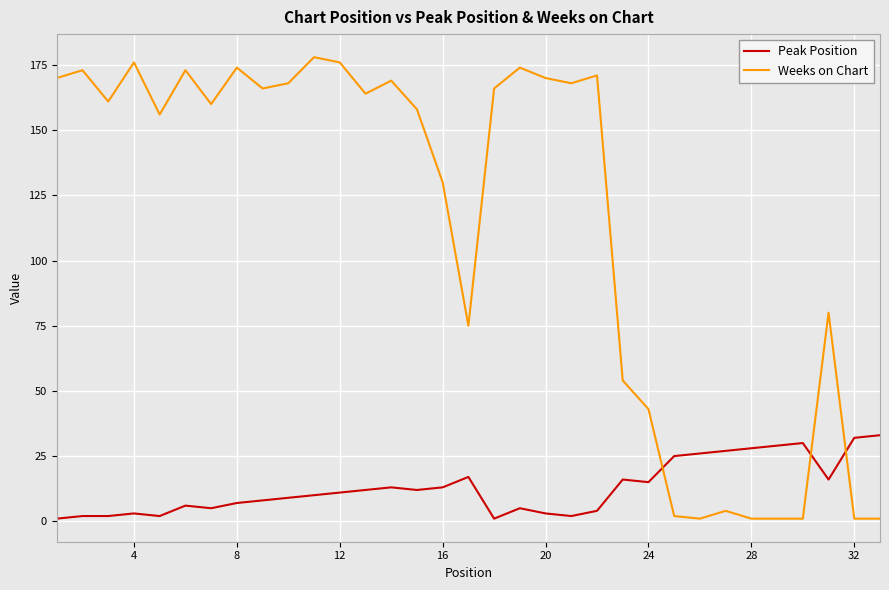

Which series has the widest spread of values?

Weeks on Chart